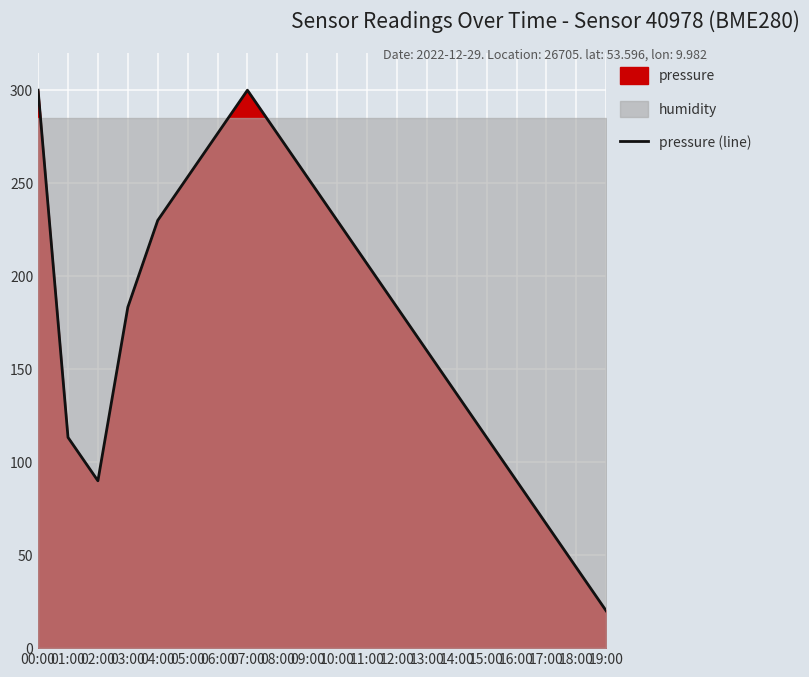

Between 10:00 and 17:00, which is larger?

10:00